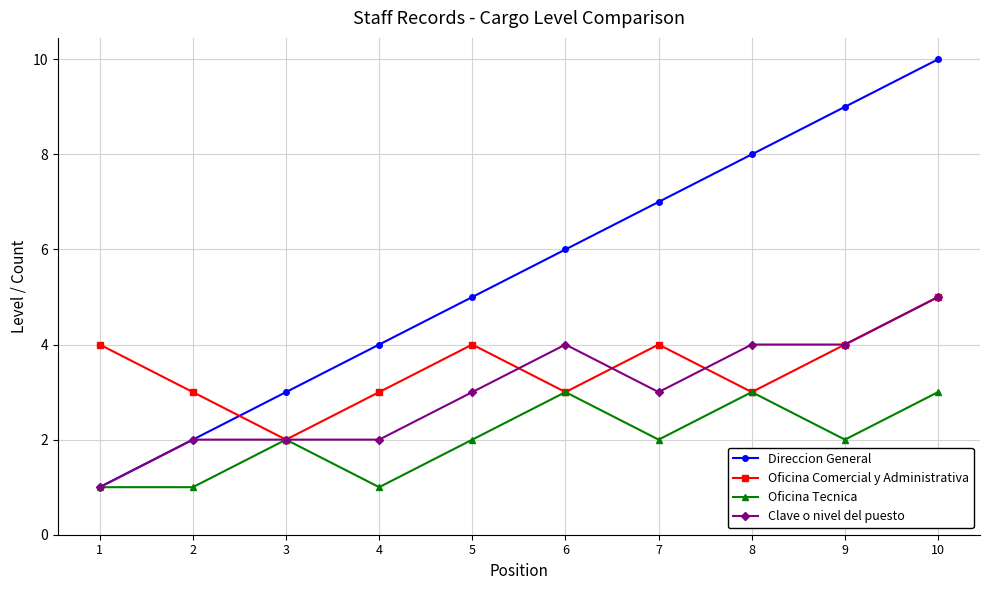

Between 1 and 6, which series saw the biggest shift?

Direccion General